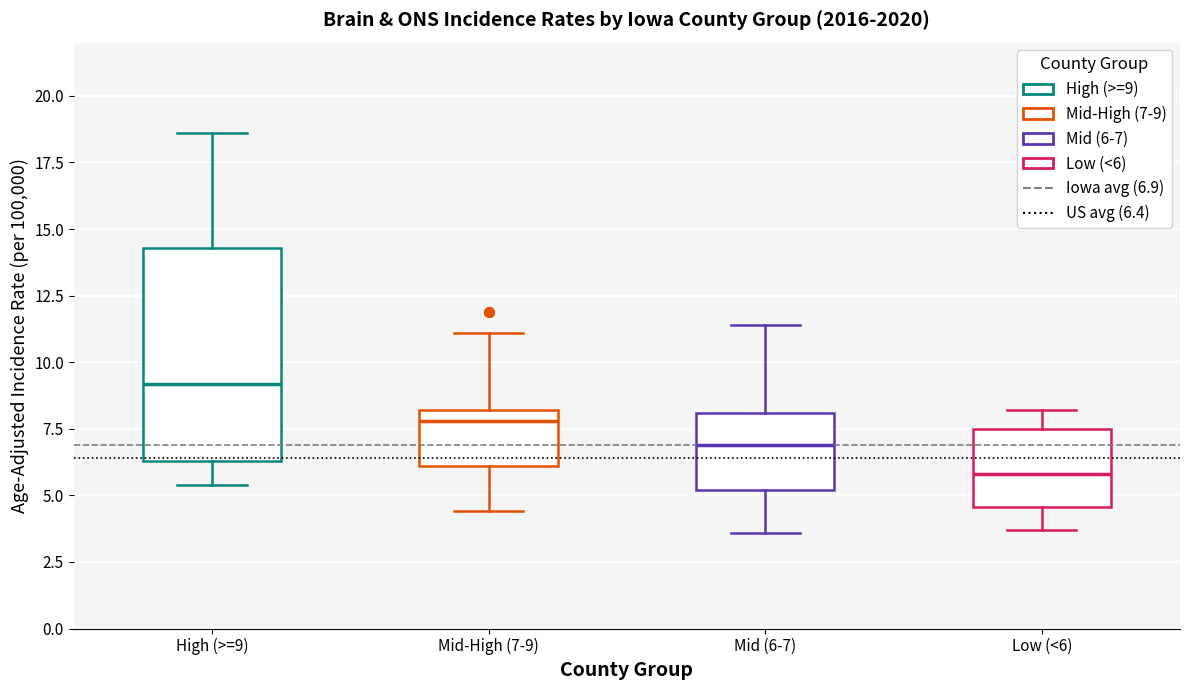

Comparing the boxes themselves (not the whiskers), which one is the tallest?

High (>=9)